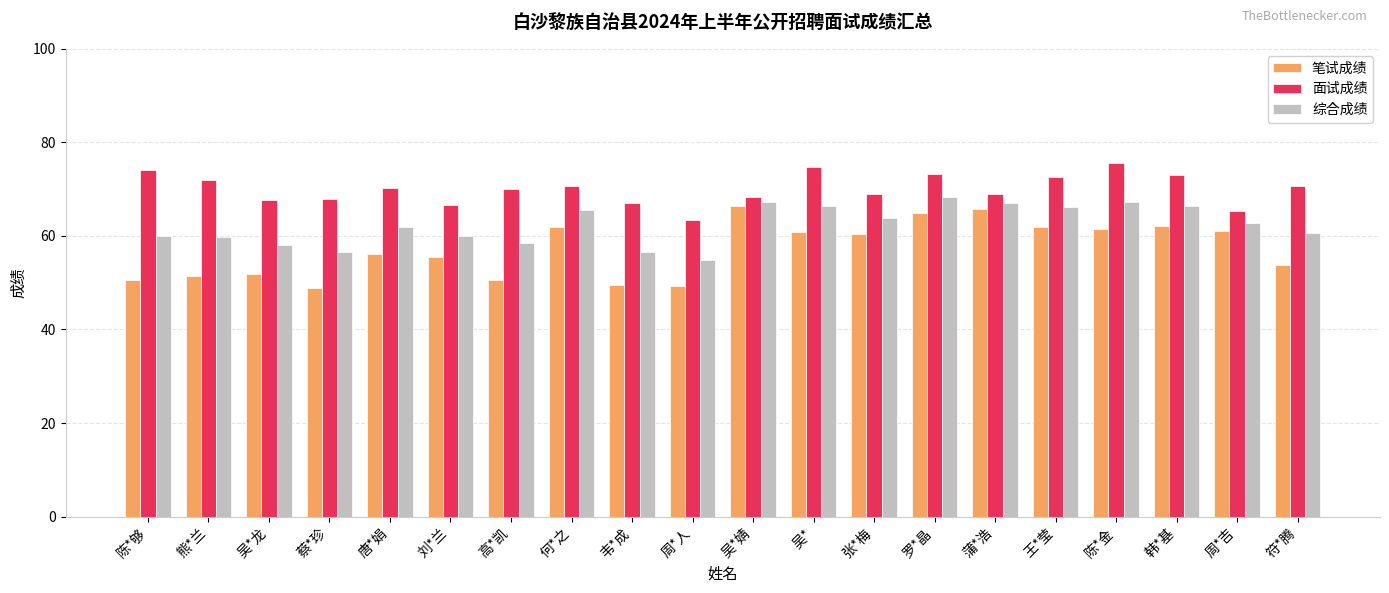

What is the total value across all series at 周*人?

167.6